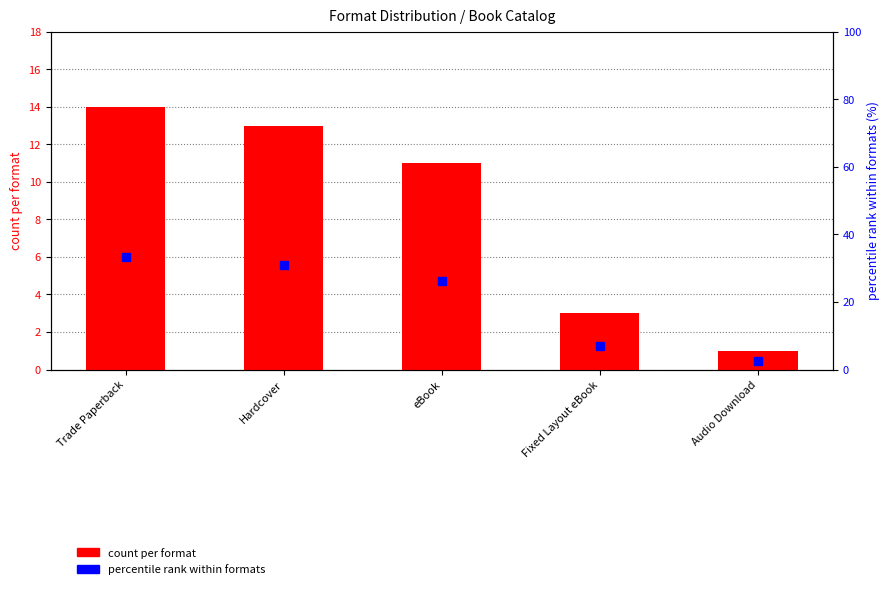

Which series reaches the minimum Y coordinate?

count per format